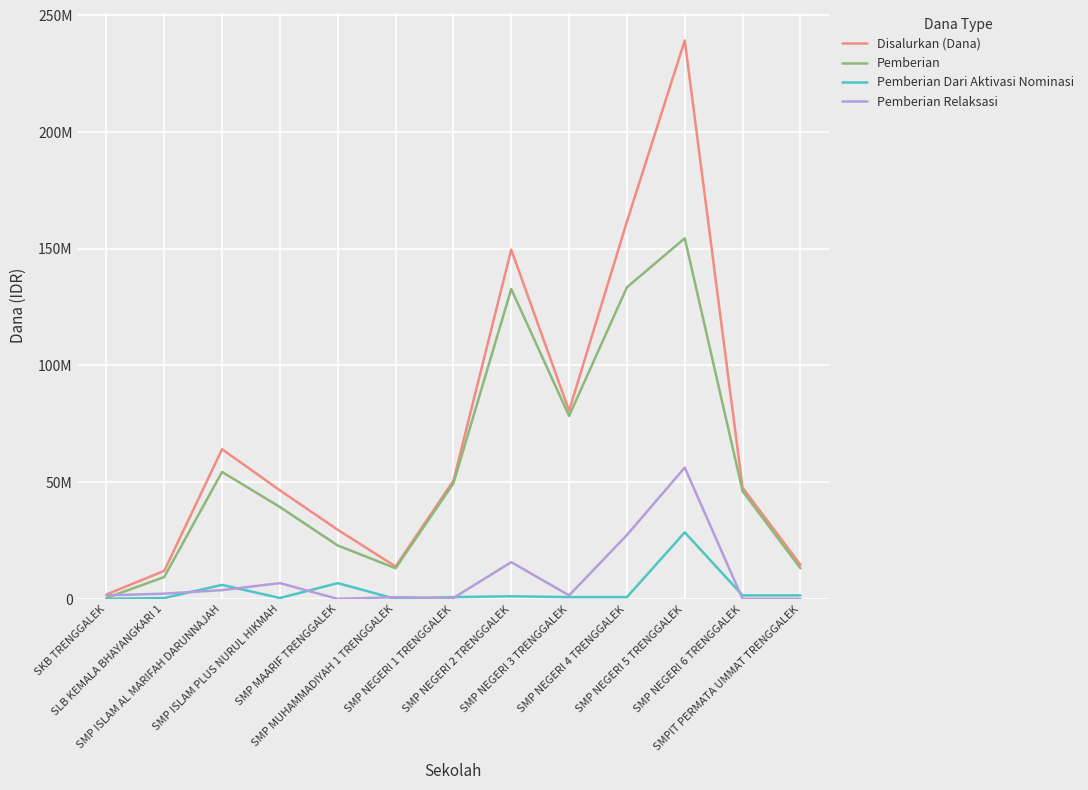

What is the maximum value for Disalurkan (Dana)?

239250000